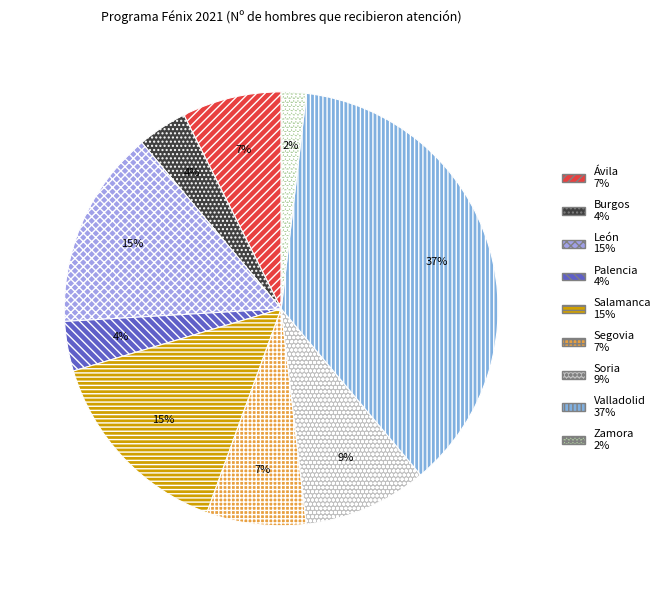

Count the number of slices in the pie.

9